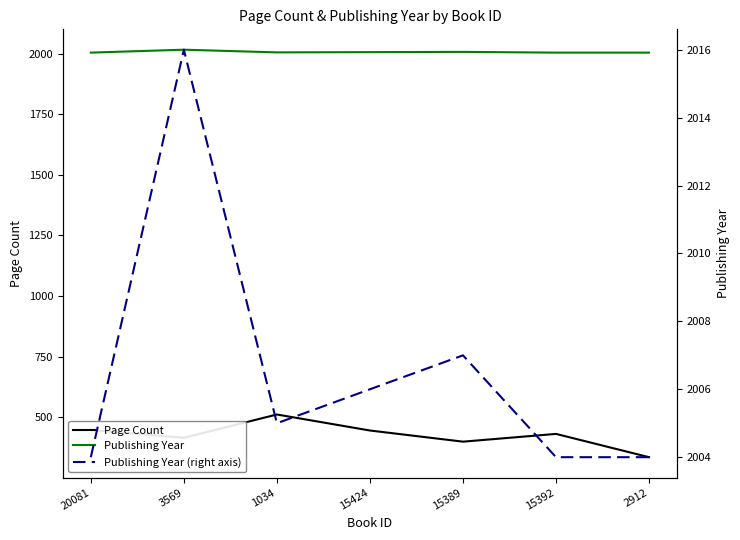

Where is Publishing Year (right axis) nearest to the value 2010?

15389